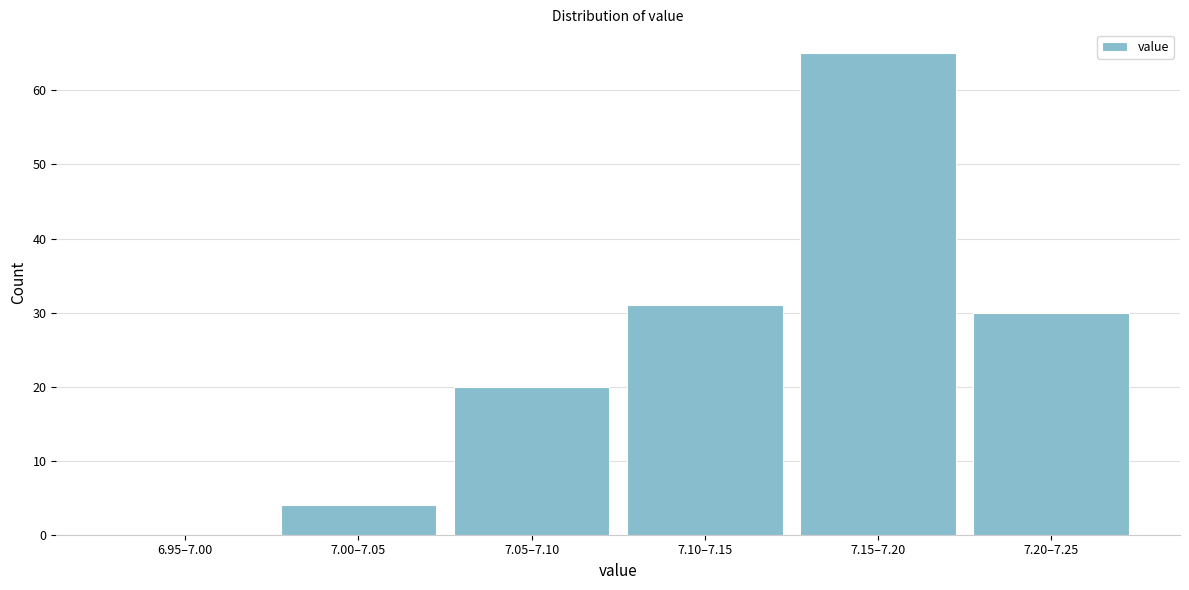

Reading left to right, list all the values displayed in this chart.

6.95–7.00=0	7.00–7.05=4	7.05–7.10=20	7.10–7.15=31	7.15–7.20=65	7.20–7.25=30